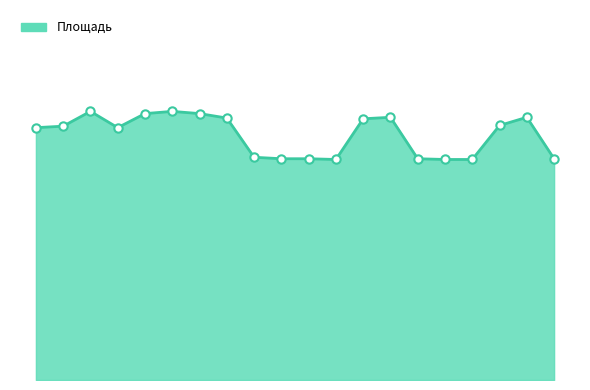

Does the chart have visible grid lines?

No